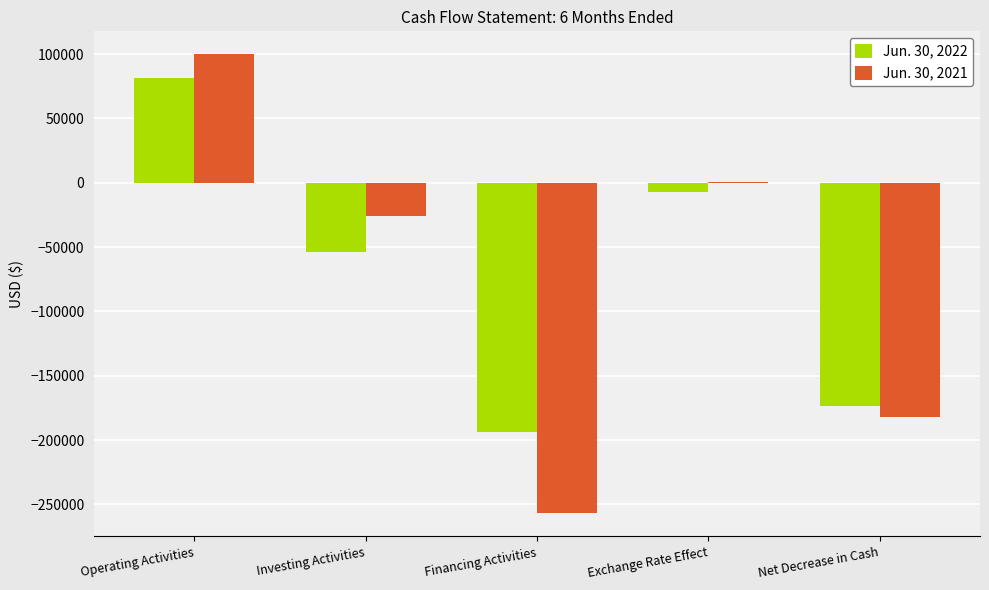

Are the bars grouped side by side (vs. stacked)?

Yes